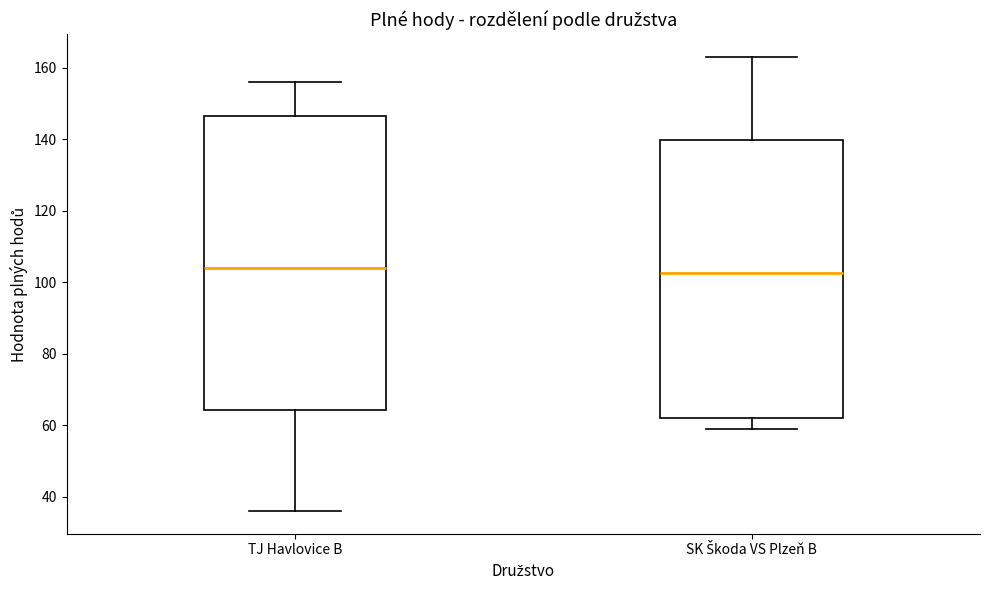

Where is the upper edge of the box for TJ Havlovice B on the y-axis? The values are not printed on the chart, so give them approximately, as read against the axis.

146